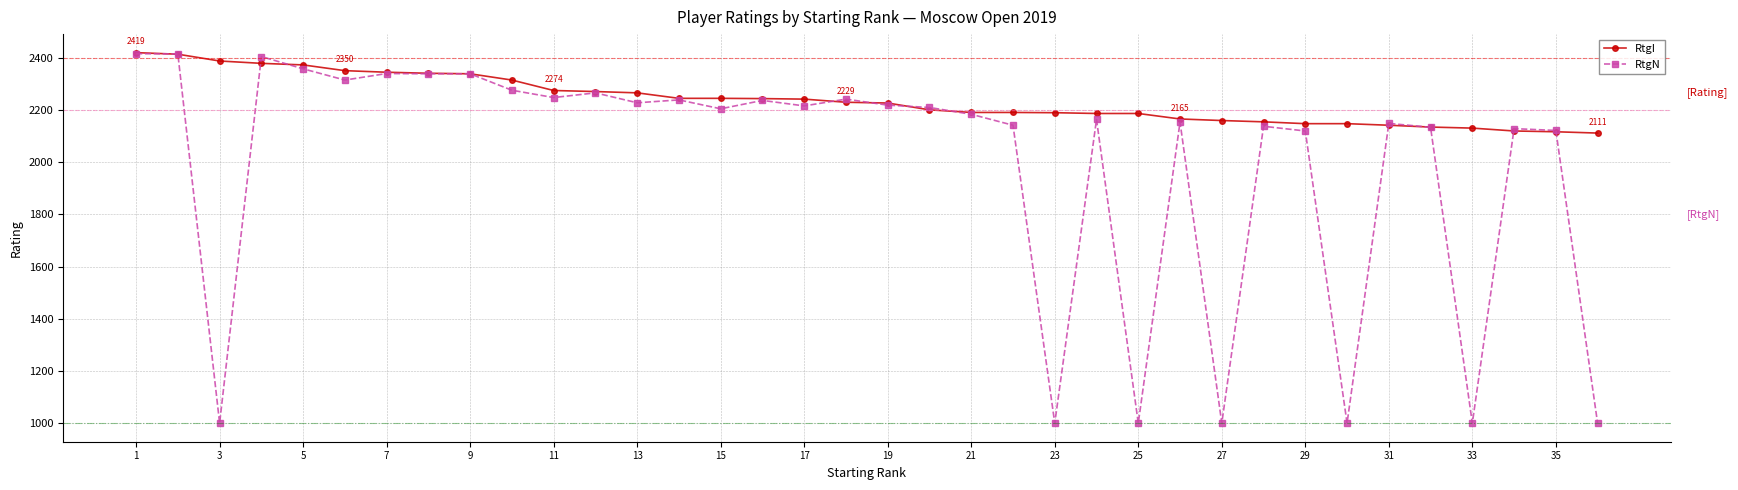

Which series has the widest spread of values?

RtgN